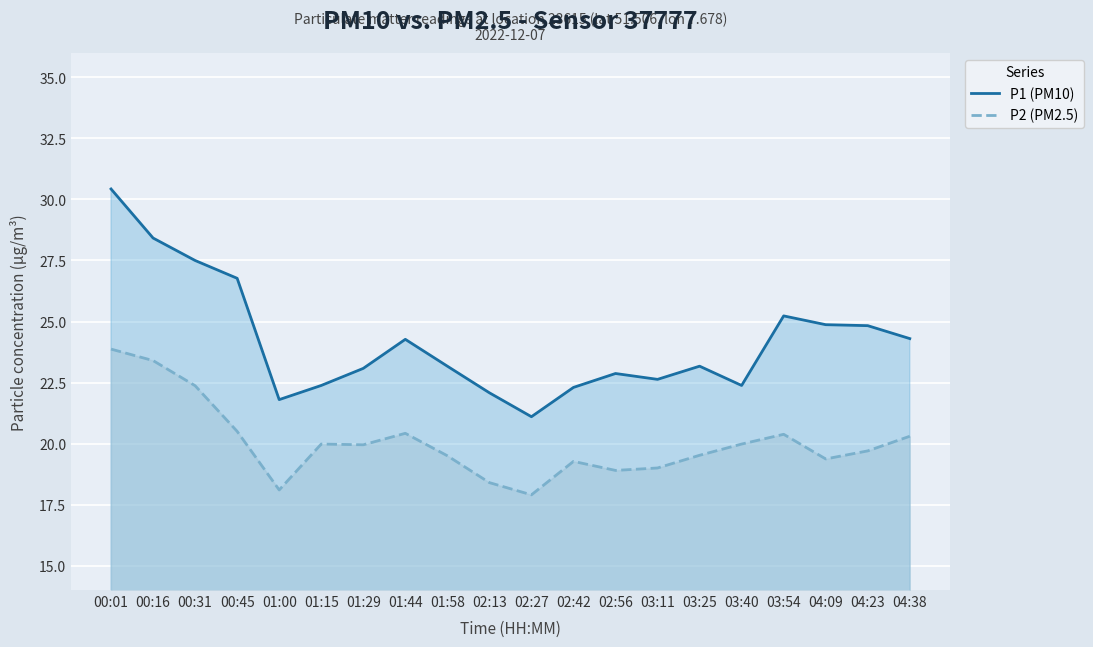

At 02:13, list the series in order from smallest to largest.

P2 (PM2.5), P1 (PM10)